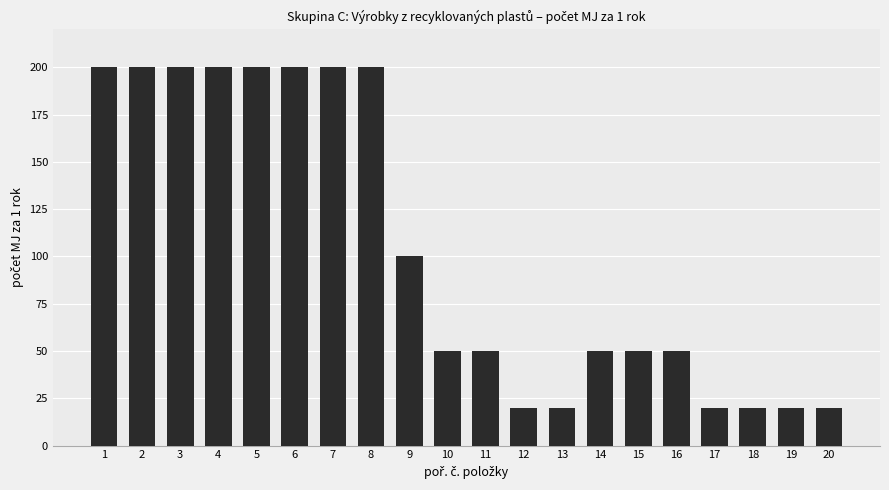

Reading right to left, extract all data points from this chart.

20=20	19=20	18=20	17=20	16=50	15=50	14=50	13=20	12=20	11=50	10=50	9=100	8=200	7=200	6=200	5=200	4=200	3=200	2=200	1=200